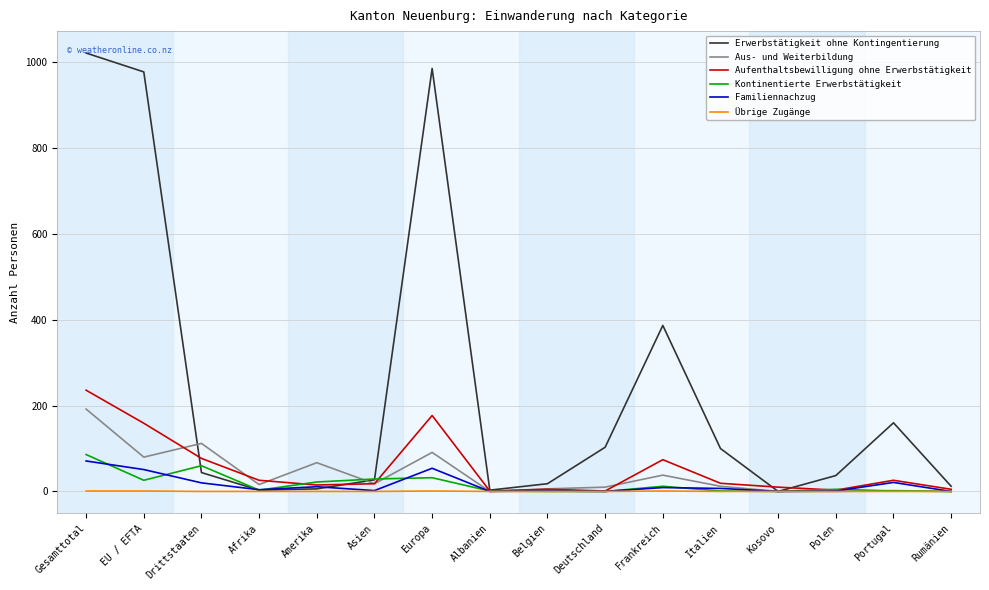

What is the difference between the second highest and second lowest values in the Übrige Zugänge series?

1